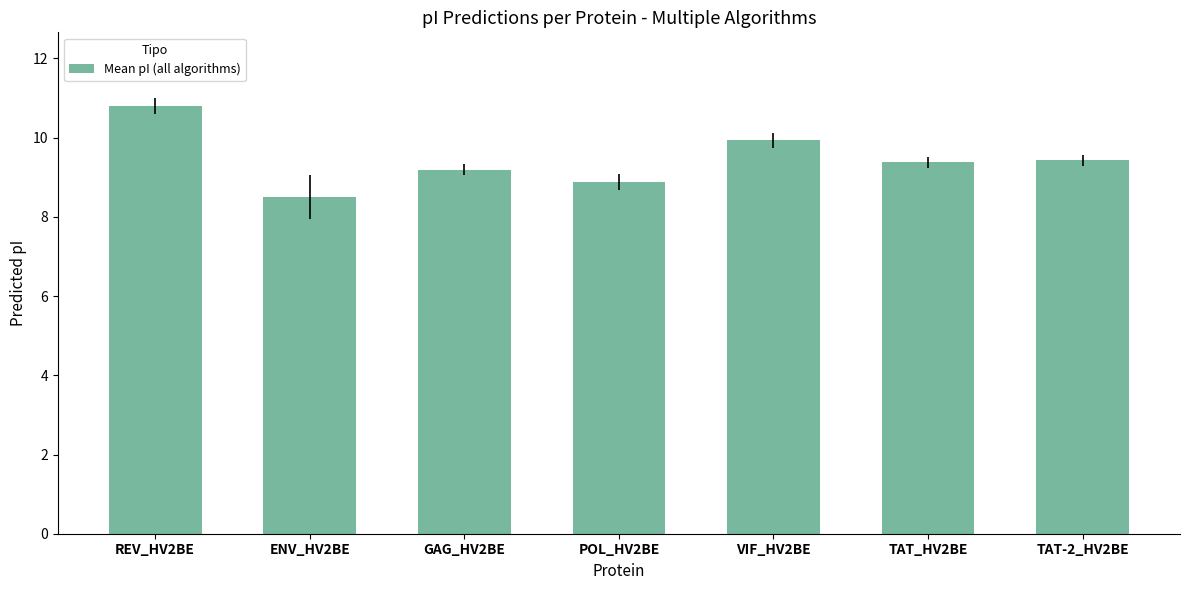

Approximately how many times larger is the value at ENV_HV2BE compared to GAG_HV2BE?

0.9